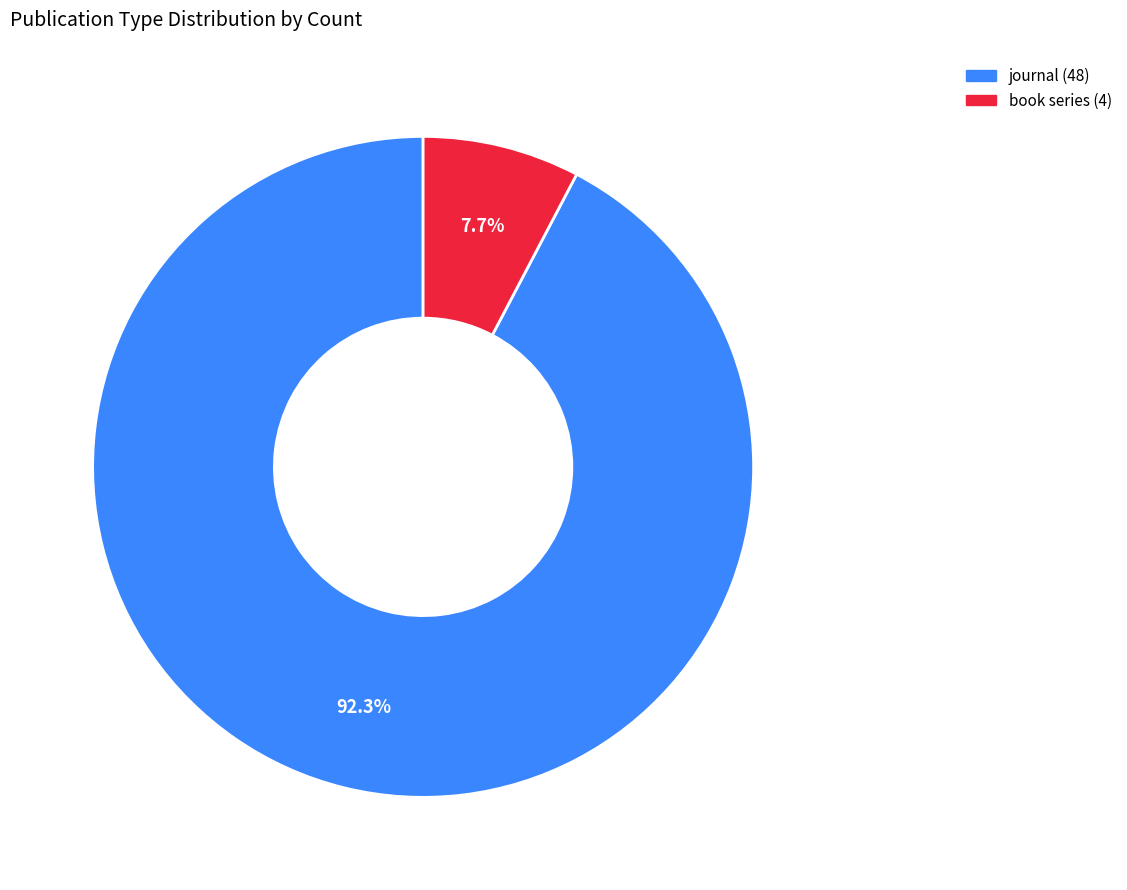

Rank the categories by value from lowest to highest.

book series, journal